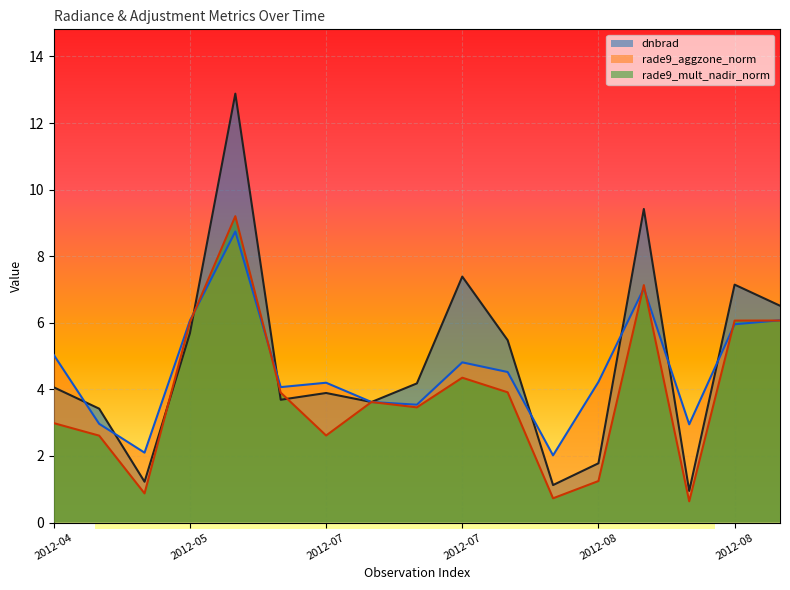

Between 2012-07 and 2012-08, which is larger?

2012-07